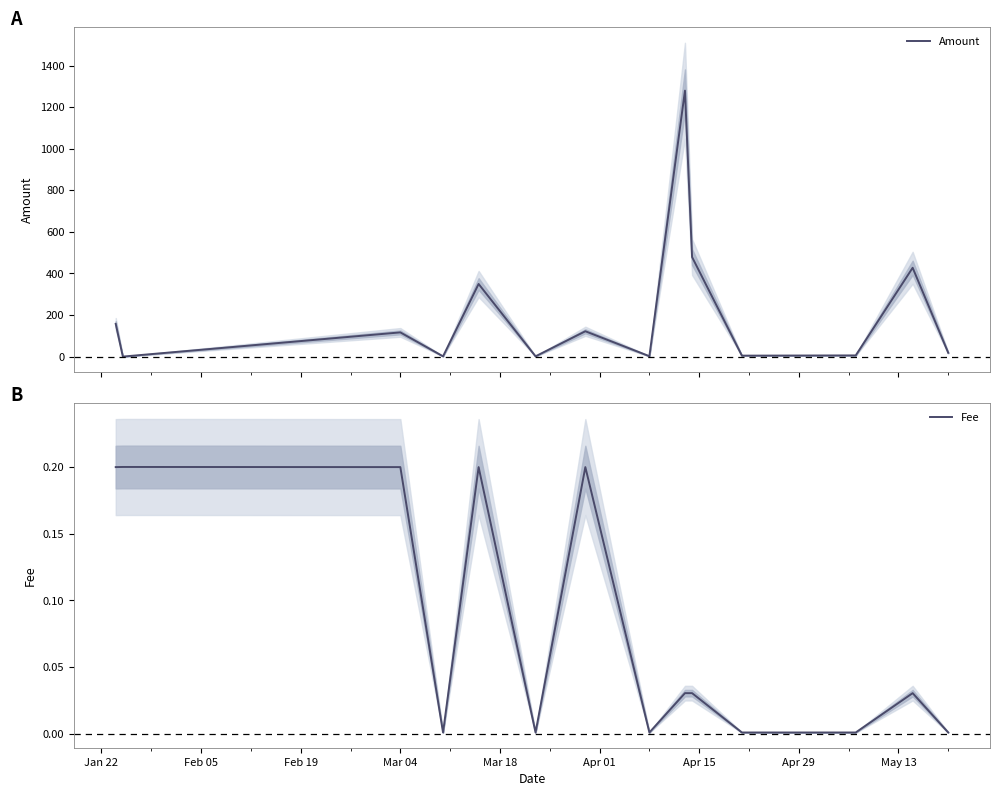

What is the highest value of the Amount series?

1279.1